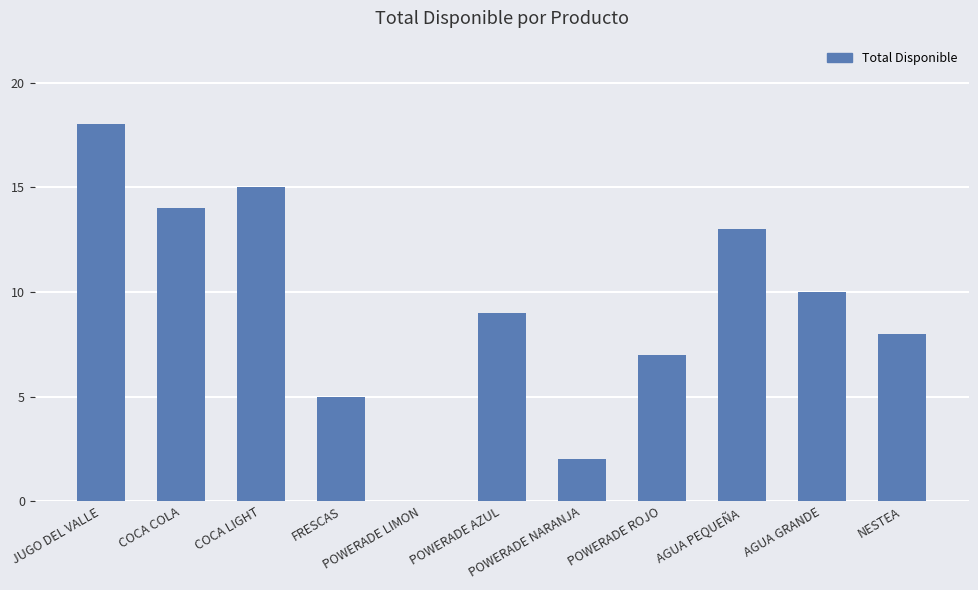

The value at JUGO DEL VALLE is 24. True or false?

False